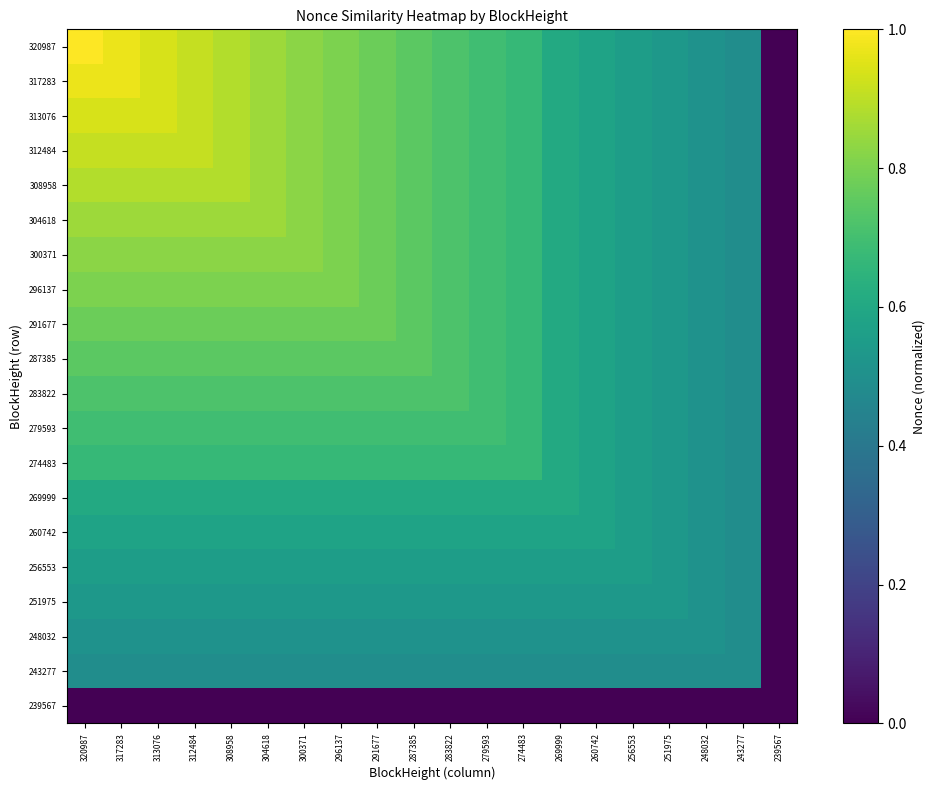

True or false: 248032 has a value of 0.5 at 304618.

True